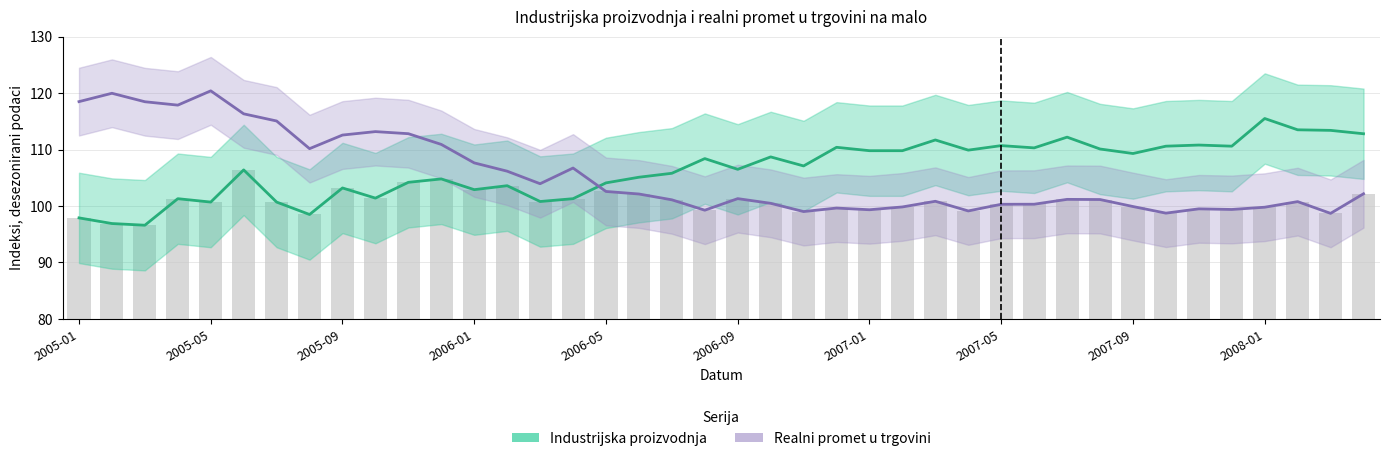

Reading left to right, list all the values displayed in this chart.

Industrijska proizvodnja: 97.9	96.9	96.6	101.3	100.7	106.4	100.7	98.5	103.2	101.4	104.2	104.8	102.9	103.6	100.8	101.3	104.1	105.1	105.8	108.4	106.5	108.7	107.1	110.4	109.8	109.8	111.7	109.9	110.7	110.3	112.2	110.1	109.3	110.6	110.8	110.6	115.5	113.5	113.4	112.8
Realni promet u trgovini: 118.5	120.0	118.5	117.9	120.4	116.3	115.1	110.2	112.6	113.2	112.8	110.9	107.6	106.2	104.0	106.7	102.6	102.1	101.1	99.3	101.3	100.5	99.0	99.6	99.3	99.8	100.8	99.1	100.3	100.3	101.2	101.2	99.9	98.7	99.5	99.4	99.8	100.8	98.7	102.2